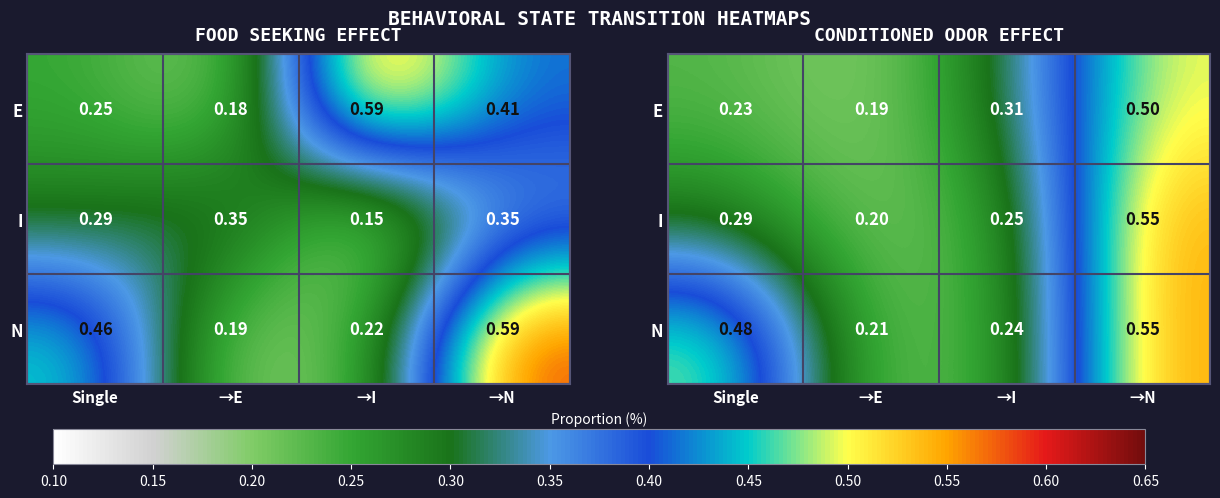

At which category does the chart reach its peak across all series?

→N